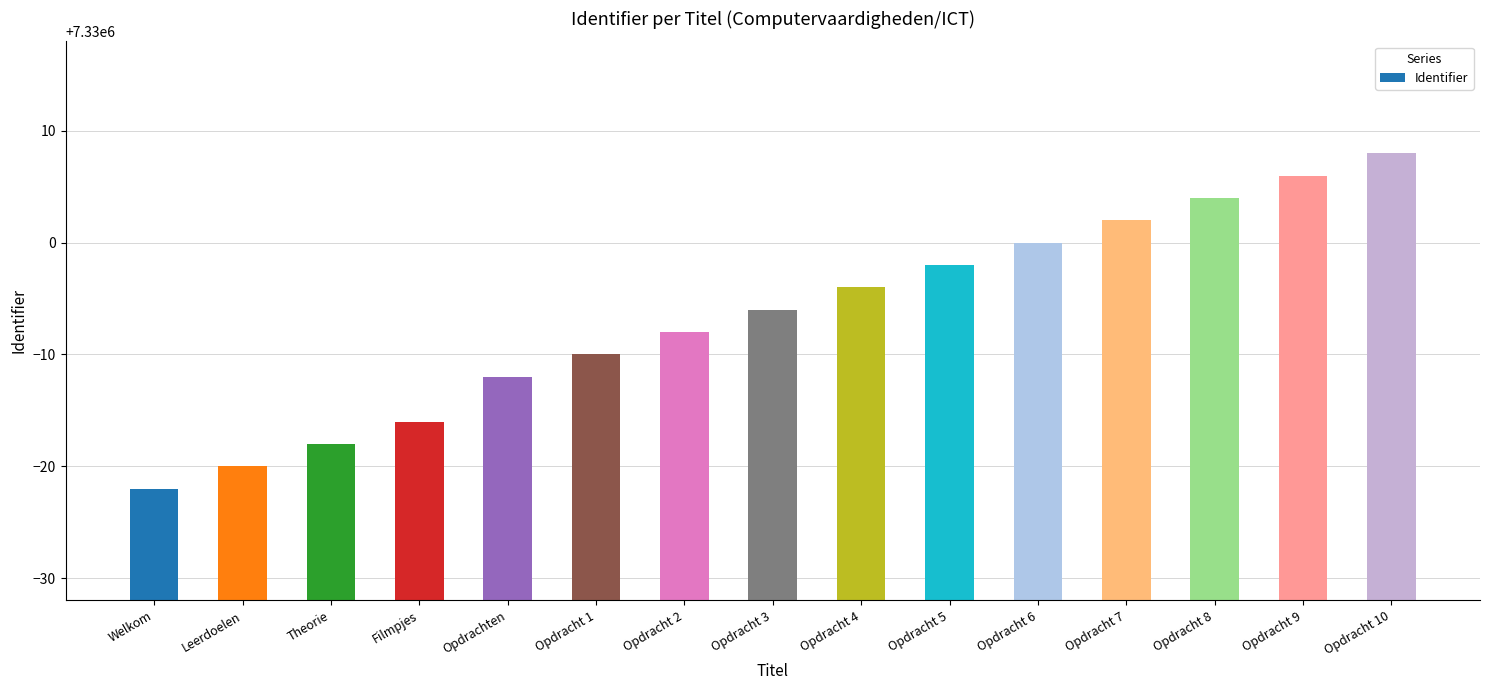

What is the maximum value shown in the chart?

7330008